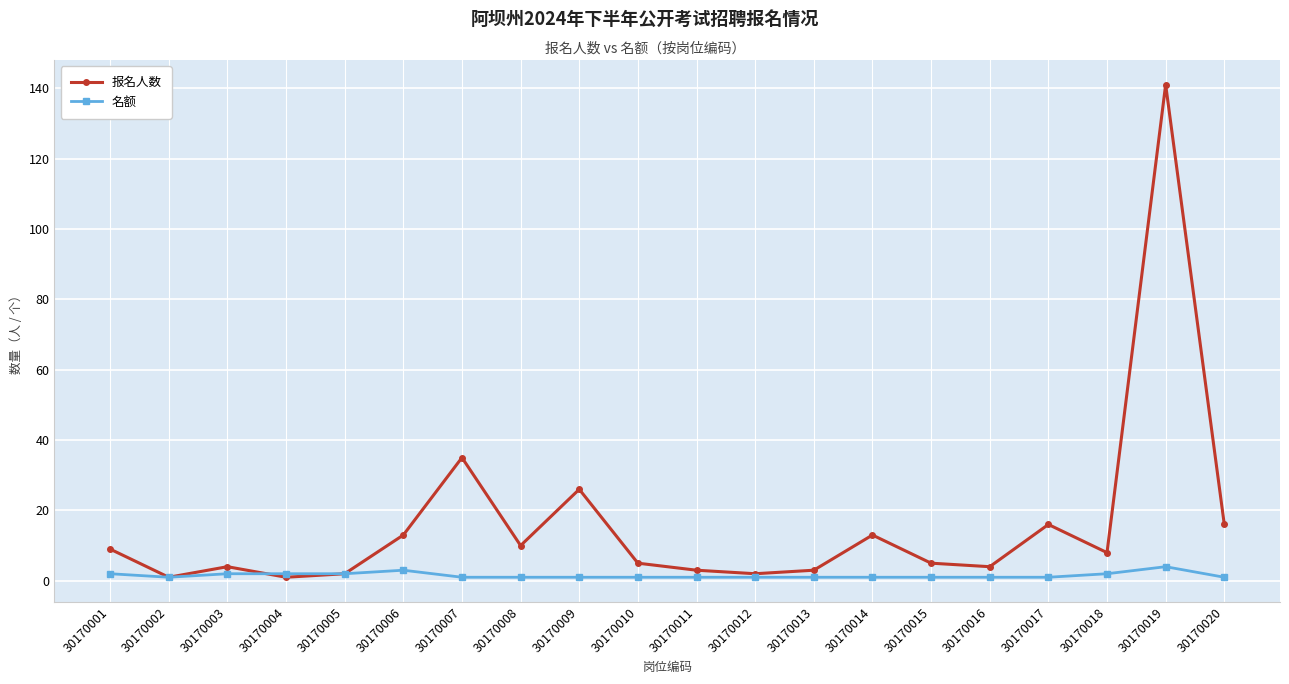

What is the maximum value shown in the chart?

141